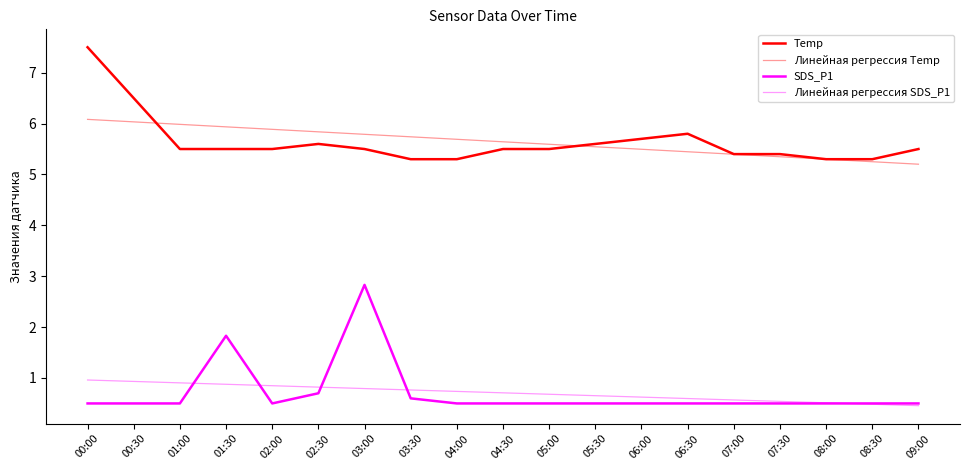

True or false: Линейная регрессия SDS_P1 has more than 2 points higher than both neighbors.

False